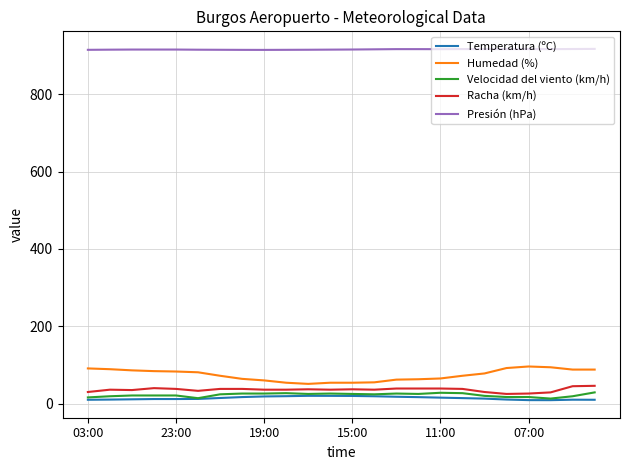

True or false: Temperatura (ºC) and Presión (hPa) intersect in this chart.

False